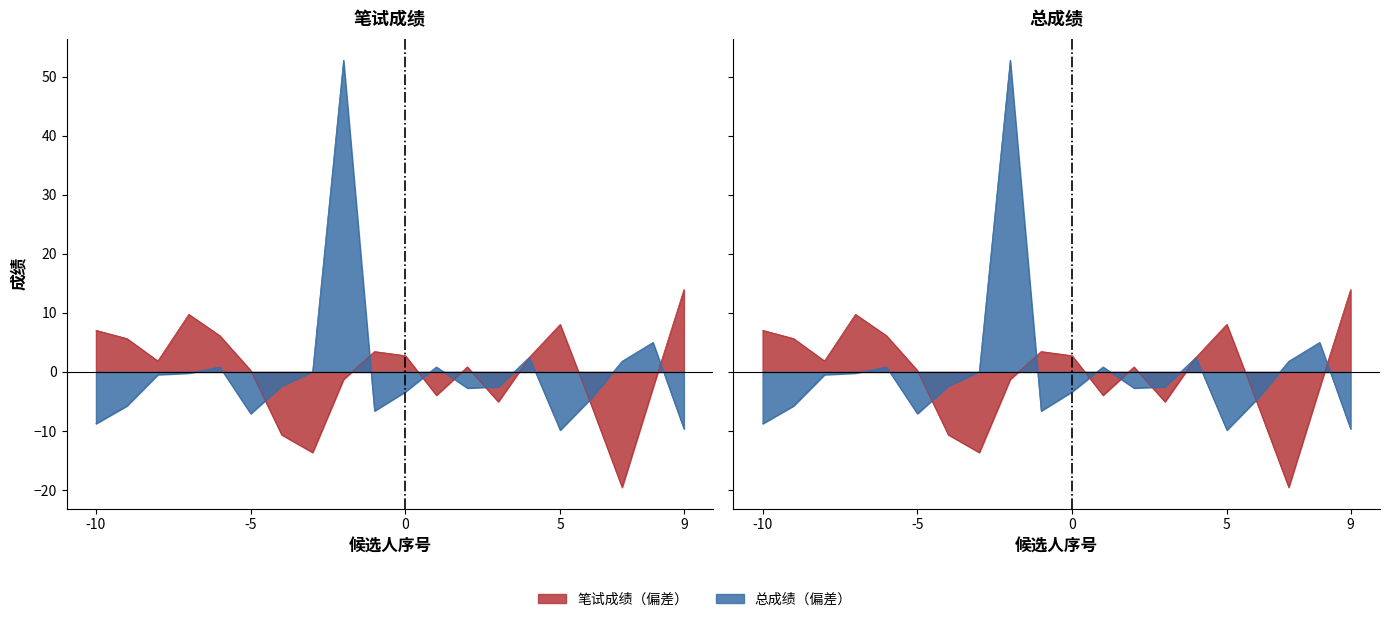

Rank the series by their average value, from highest to lowest.

笔试成绩, 总成绩